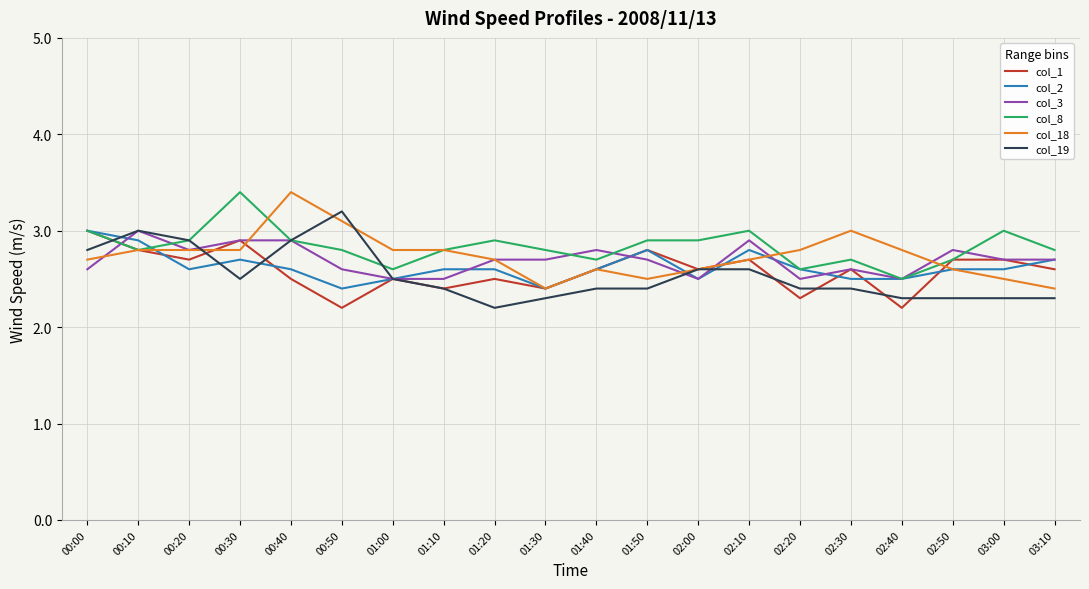

Is the value of col_19 at 01:40 greater than the value of col_3 at 02:10?

No